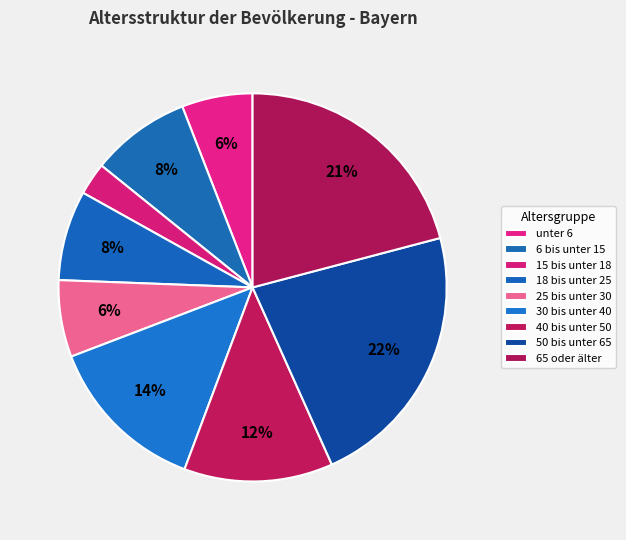

Rank the categories by value from highest to lowest.

50 bis unter 65, 65 oder älter, 30 bis unter 40, 40 bis unter 50, 6 bis unter 15, 18 bis unter 25, 25 bis unter 30, unter 6, 15 bis unter 18